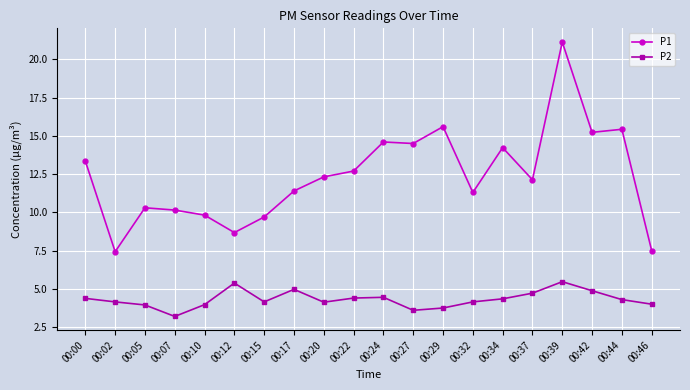

Does the chart have visible grid lines?

Yes